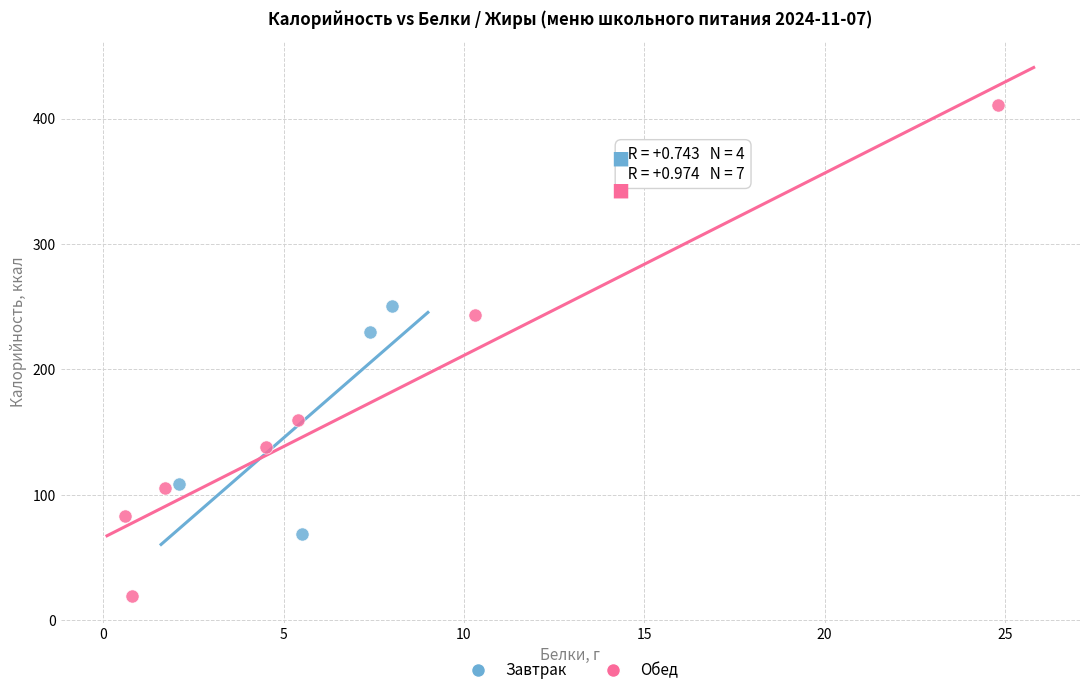

Which series reaches the maximum Y coordinate?

Обед